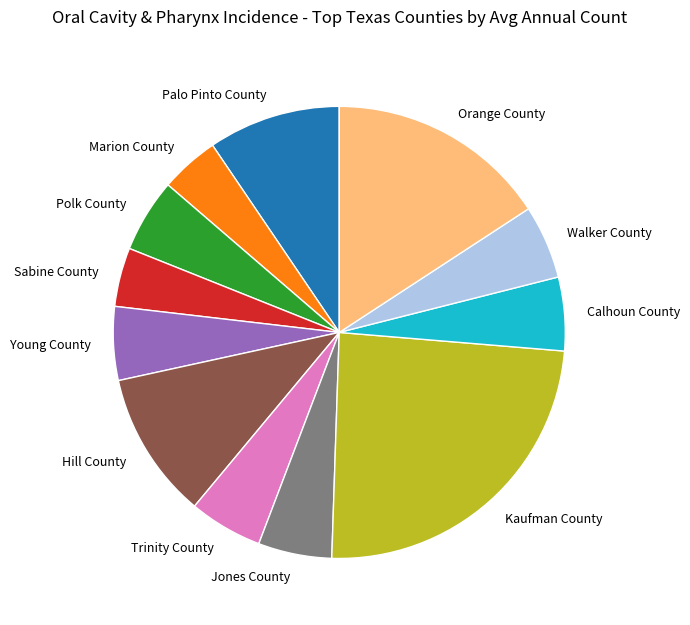

Between Palo Pinto County and Trinity County, which is larger?

Palo Pinto County